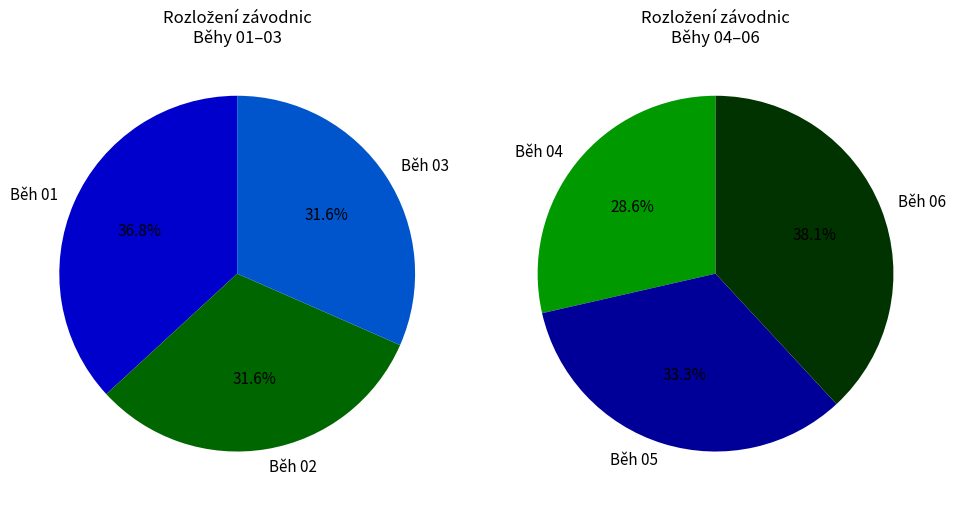

Which has a higher value, Běh 06 or Běh 01?

Běh 06